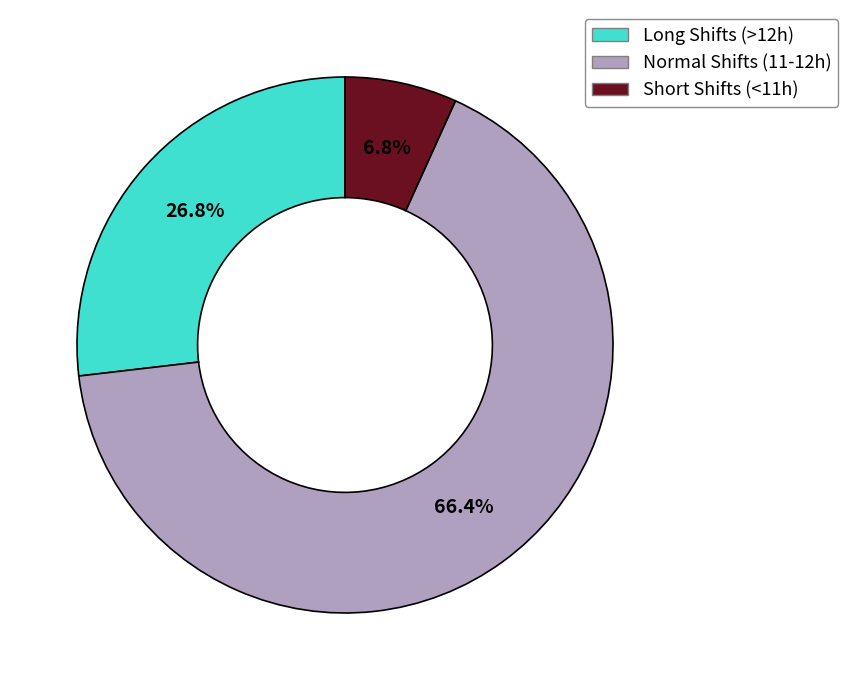

Does any single category account for the majority?

Yes